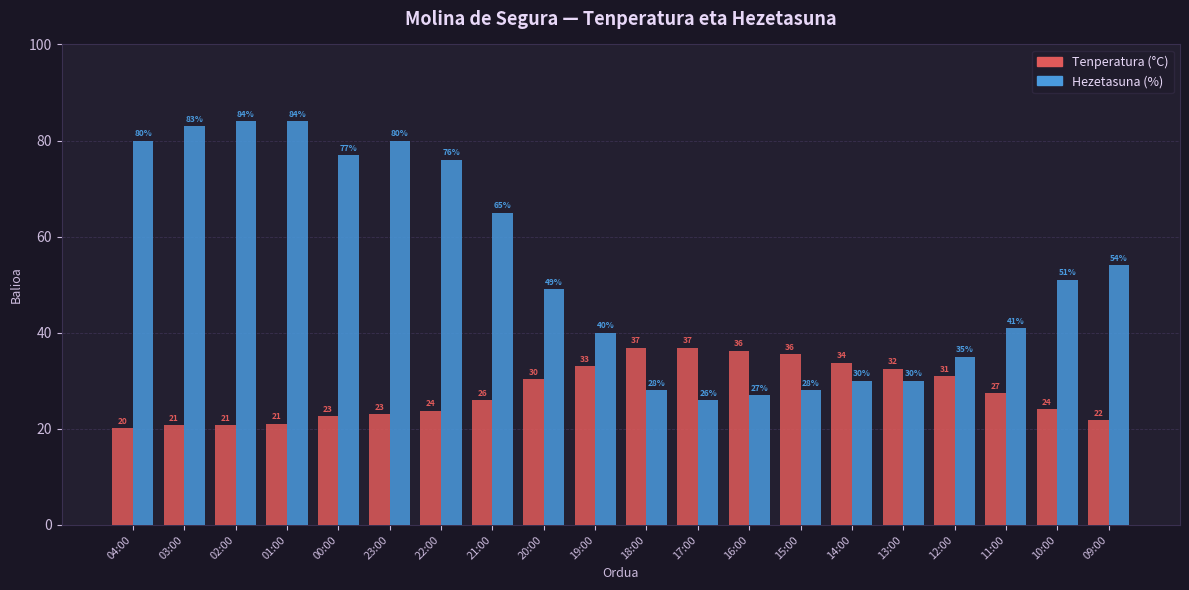

What is the total value across all series at 21:00?

91.0